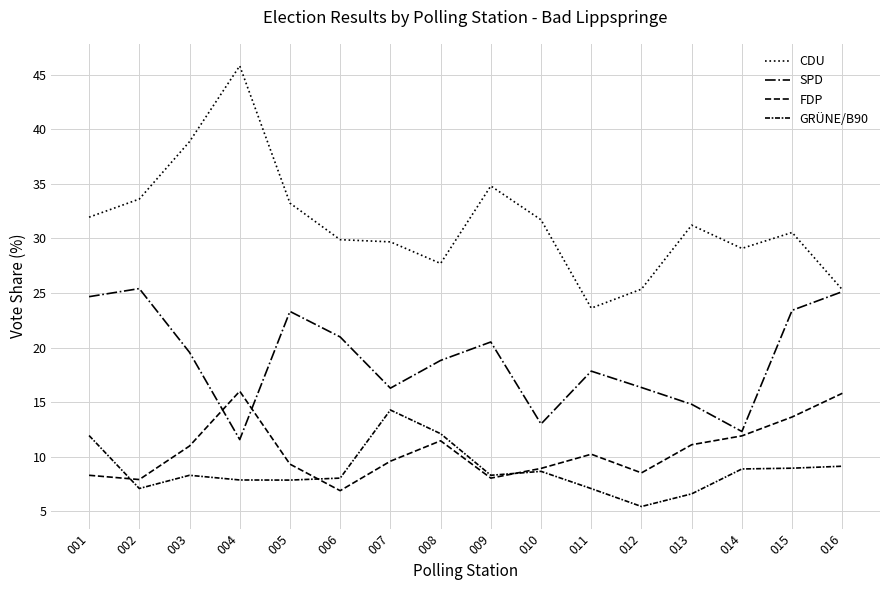

Which series changed the most between 012 and 013?

CDU